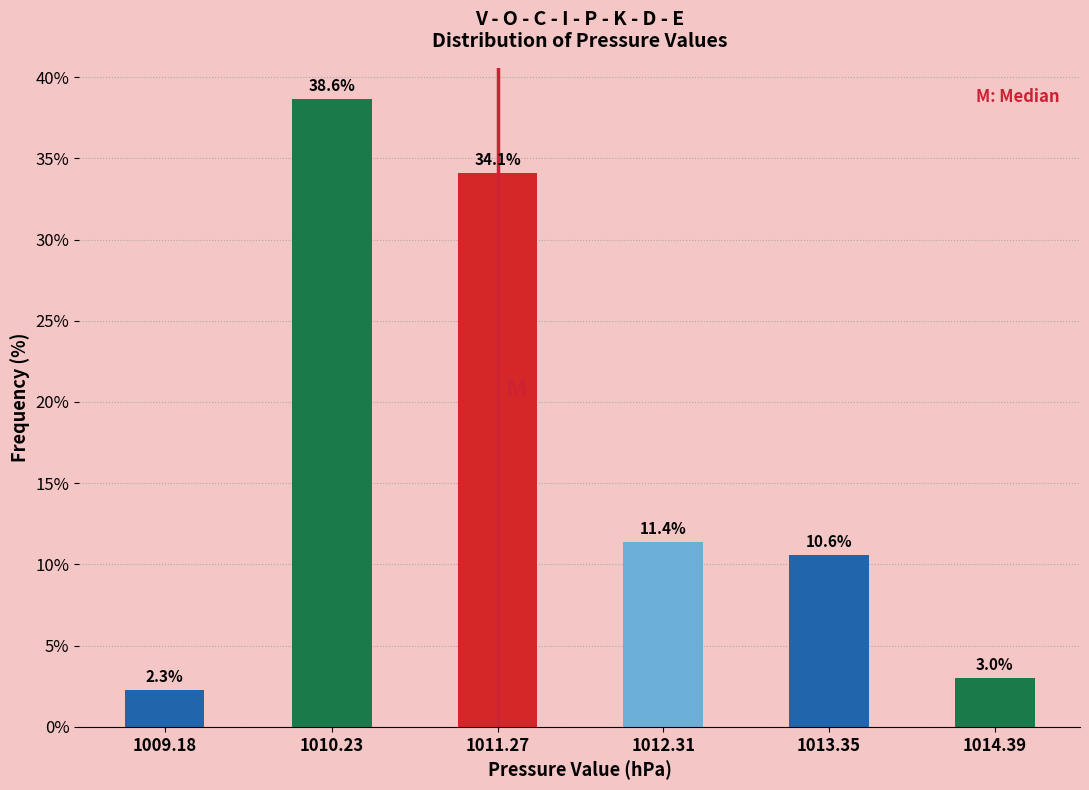

Reading left to right, transcribe all the data shown in this chart.

1009.18=2.3	1010.23=38.6	1011.27=34.1	1012.31=11.4	1013.35=10.6	1014.39=3.0